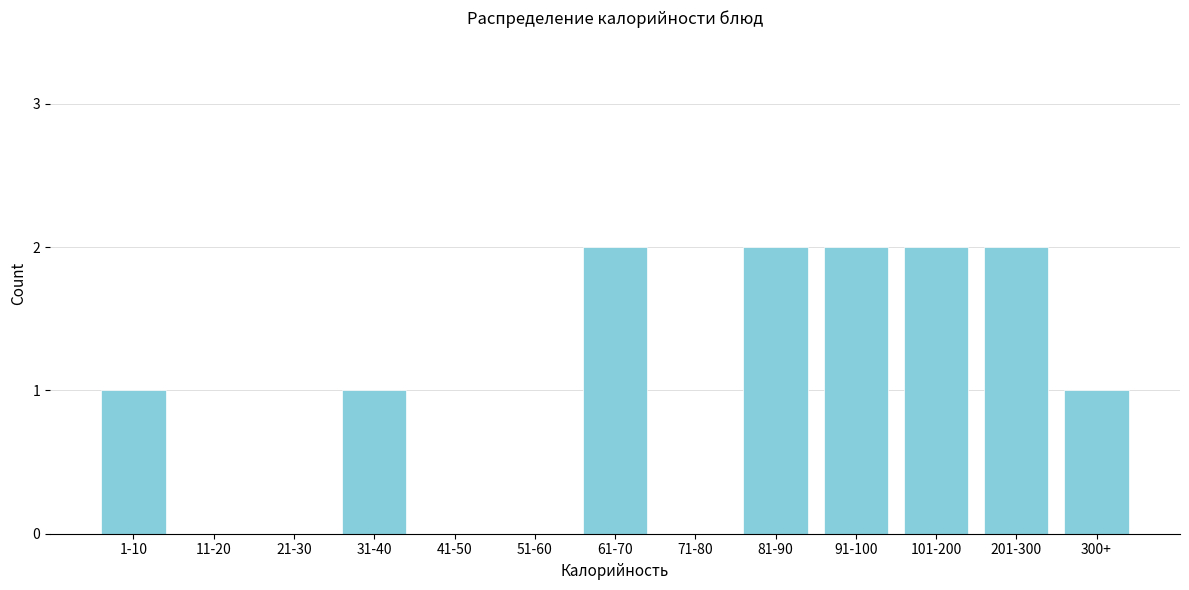

Reading left to right, list all the values displayed in this chart.

1-10=1	11-20=0	21-30=0	31-40=1	41-50=0	51-60=0	61-70=2	71-80=0	81-90=2	91-100=2	101-200=2	201-300=2	300+=1